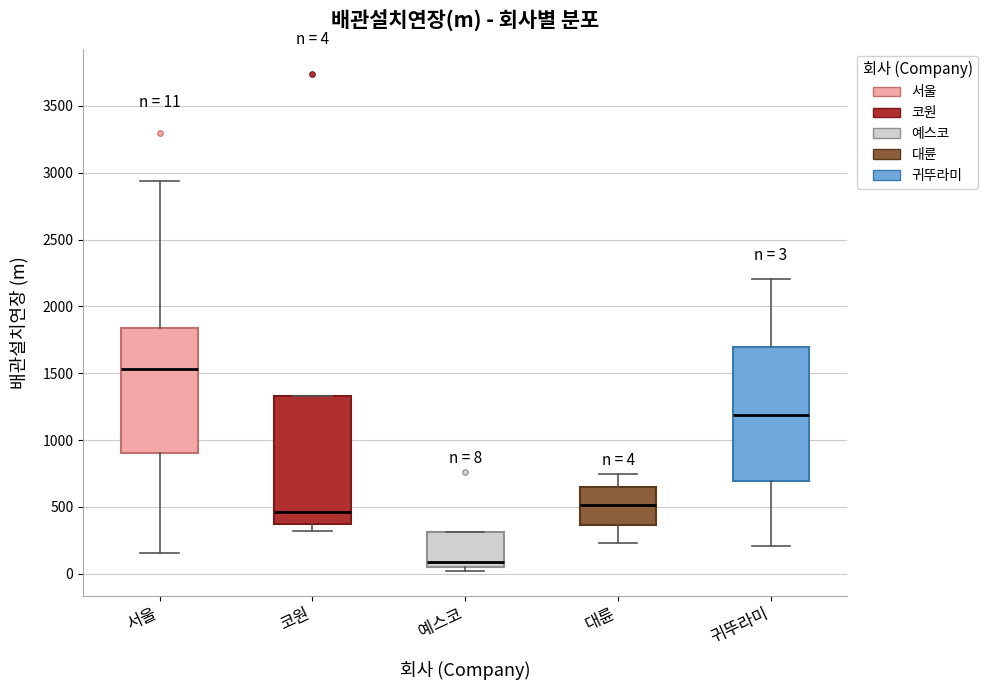

Which box's median line is the lowest?

예스코